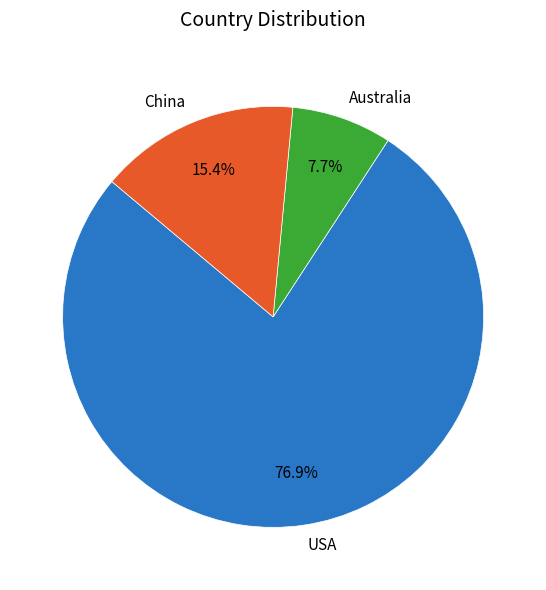

Approximately how many times larger is the value at China compared to Australia?

2.0